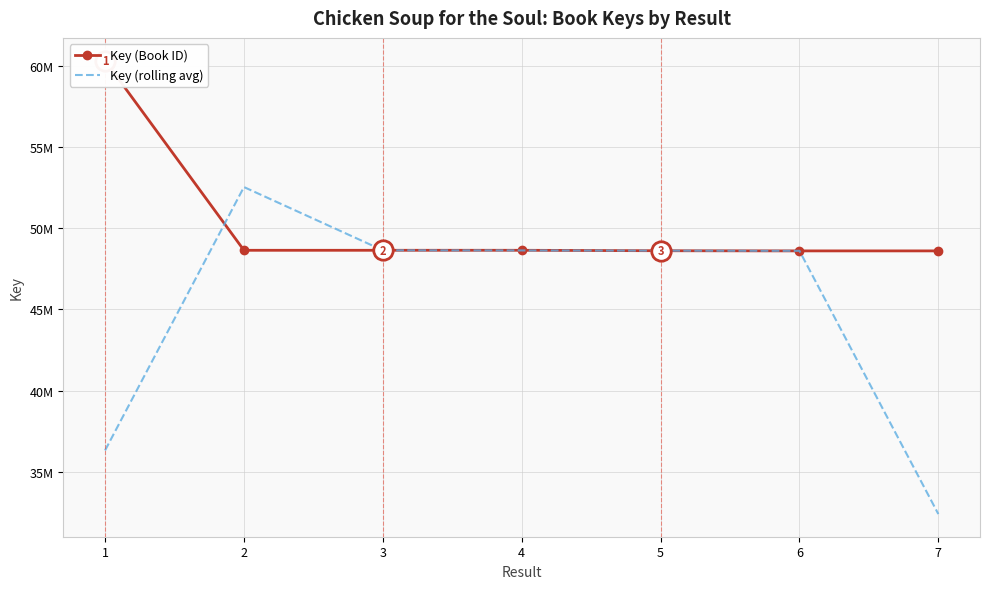

What is the value of the Key (rolling avg) point at the 4th from the left?

48621070.7